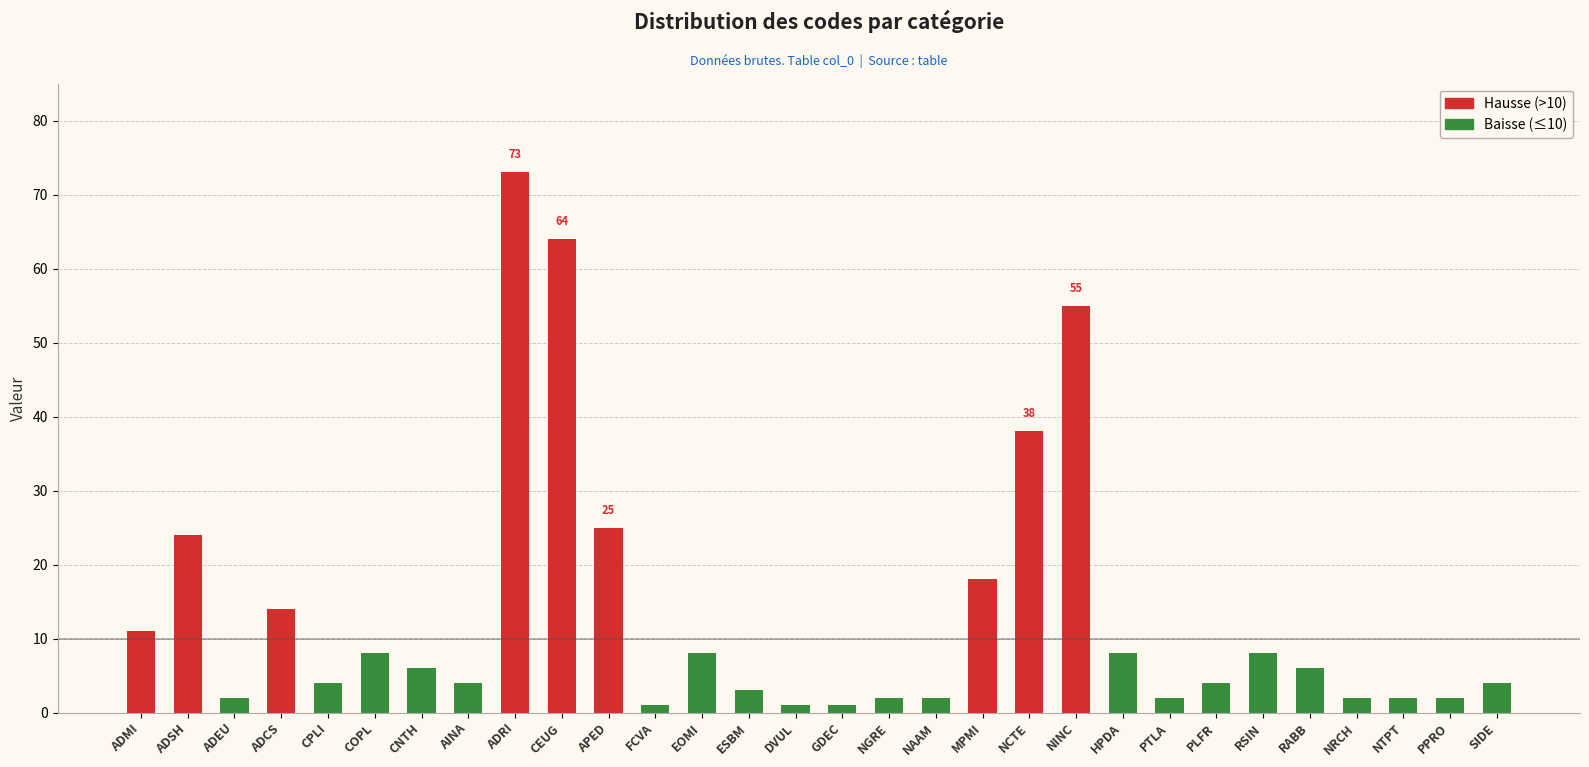

At which label does the data first exceed 6?

ADMI